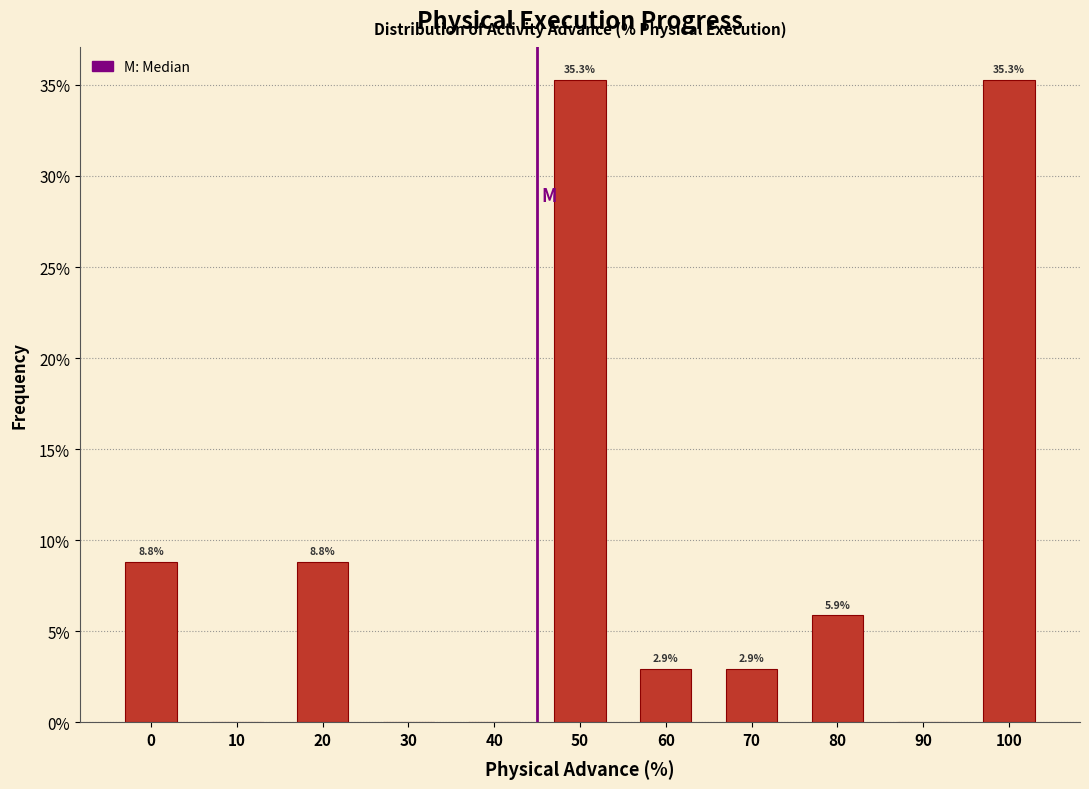

Reading right to left, transcribe all the data shown in this chart.

100=35.3	90=0.0	80=5.9	70=2.9	60=2.9	50=35.3	40=0.0	30=0.0	20=8.8	10=0.0	0=8.8